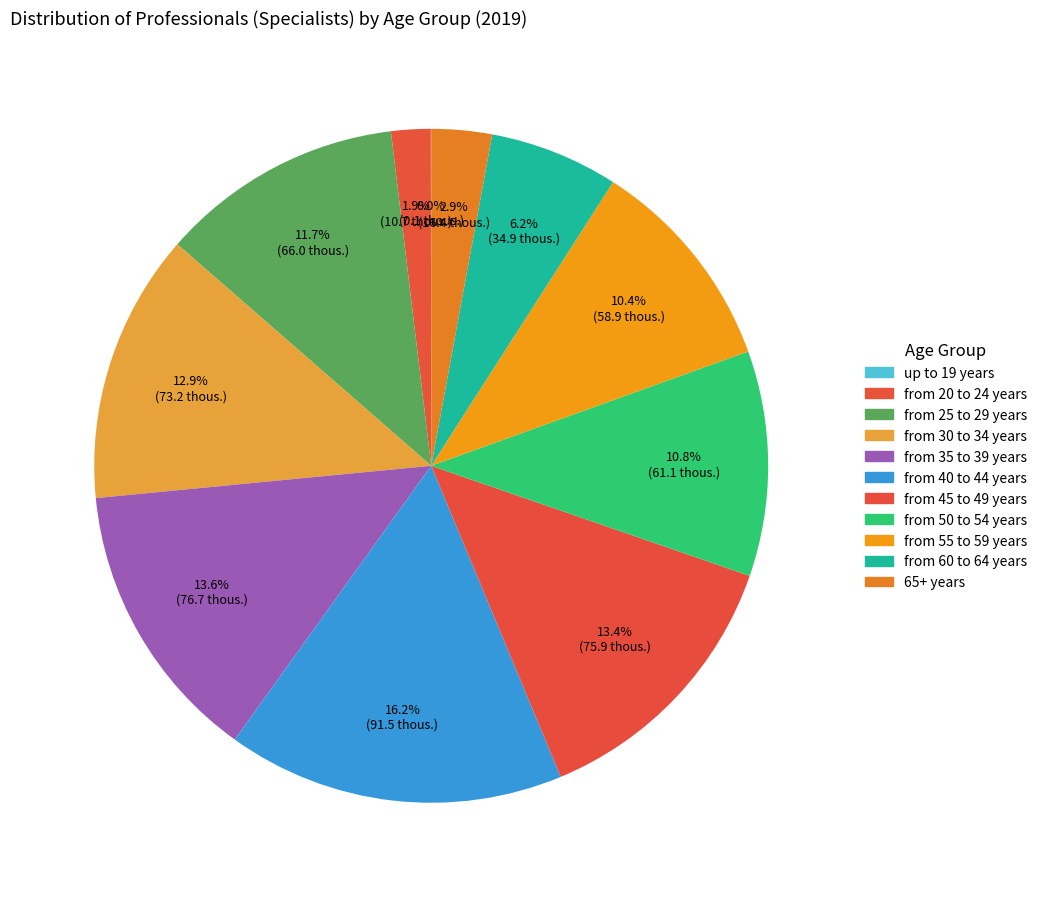

What percentage is NOT represented by from 25 to 29 years?

88.3%